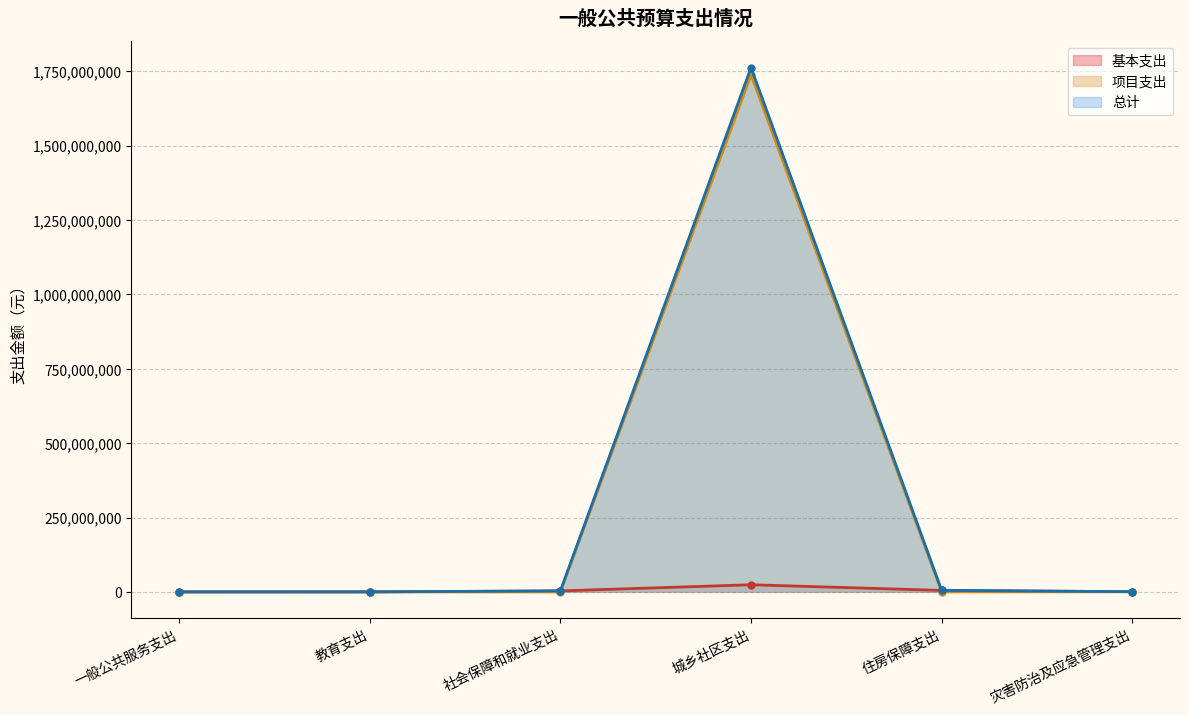

Is it true that 基本支出 equals 54500.0 at 教育支出?

True